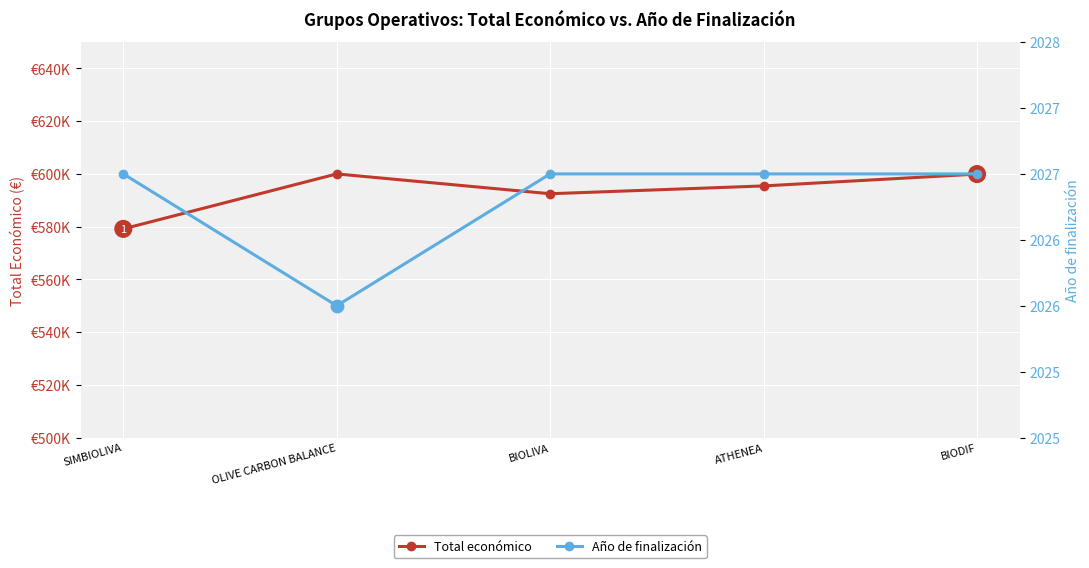

Which series reaches the maximum Y coordinate?

Total económico